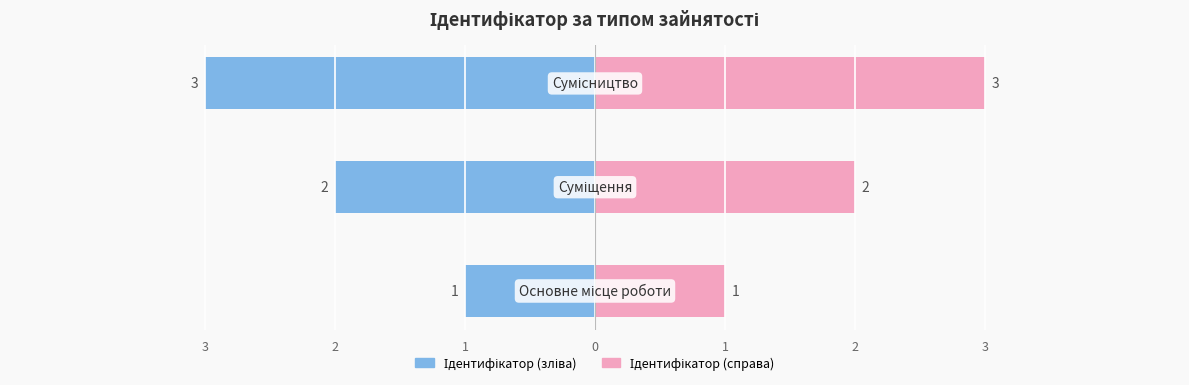

How many values in the Ідентифікатор (зліва) series are below -2?

1